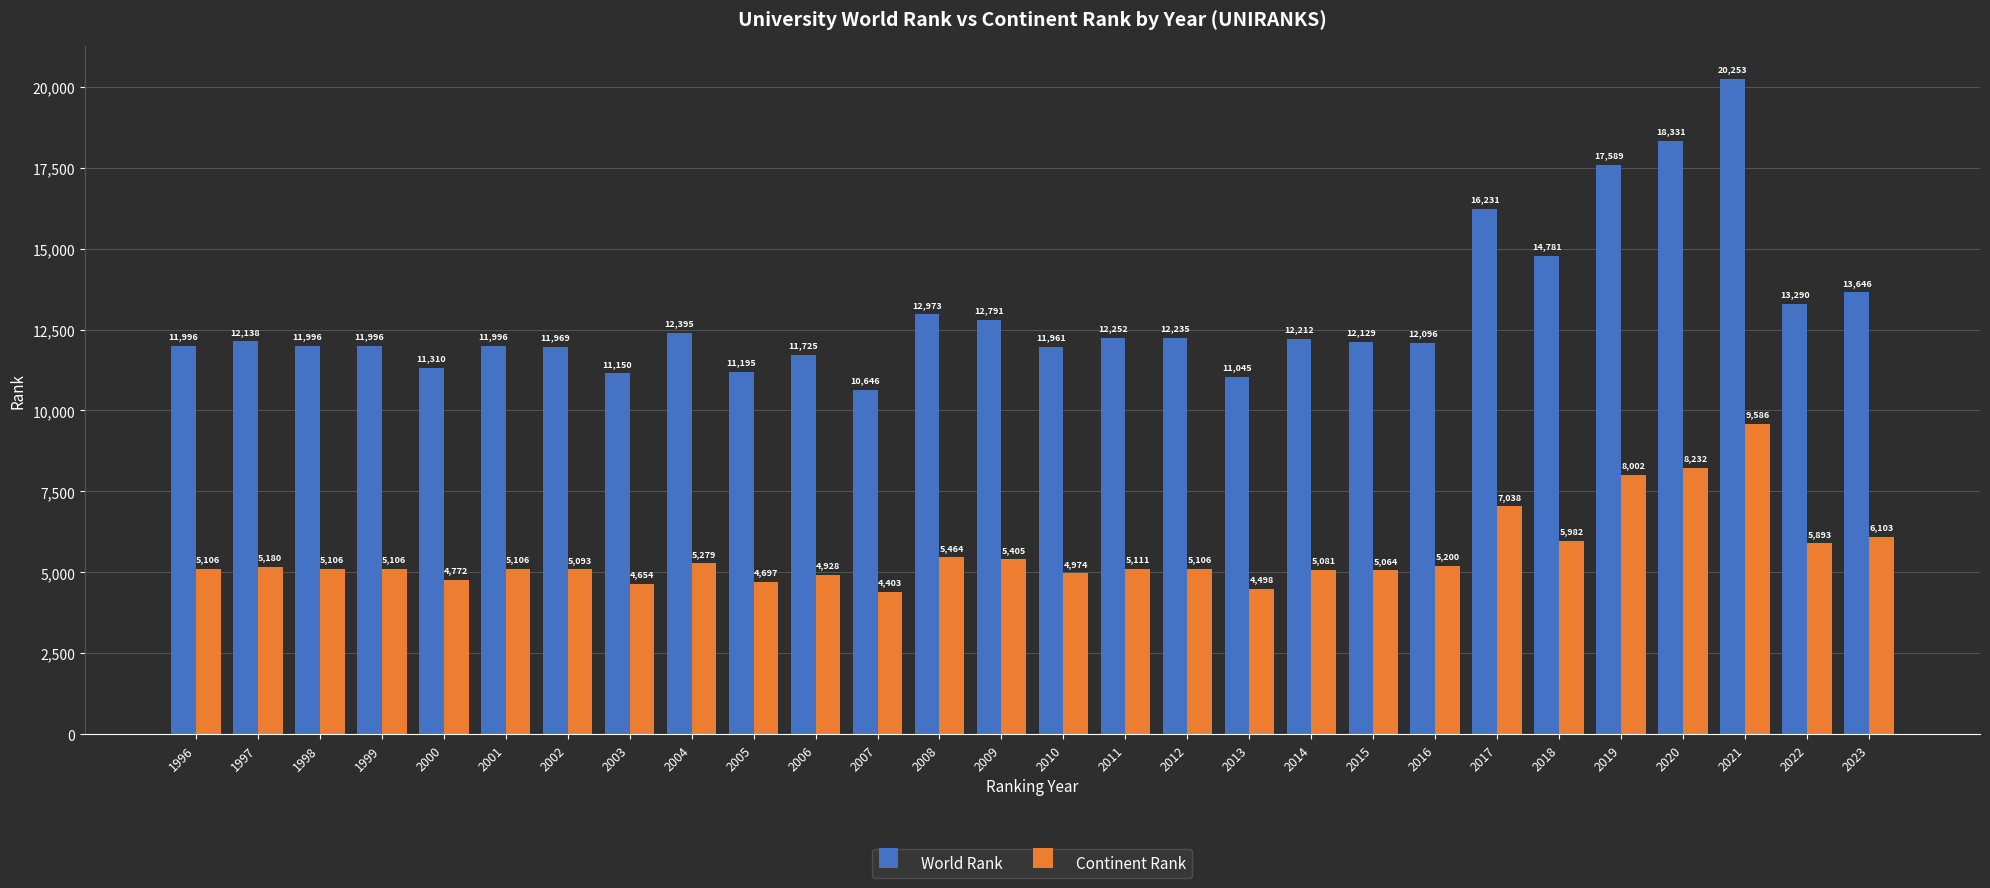

The value of Continent Rank at 2001 is 7905. True or false?

False